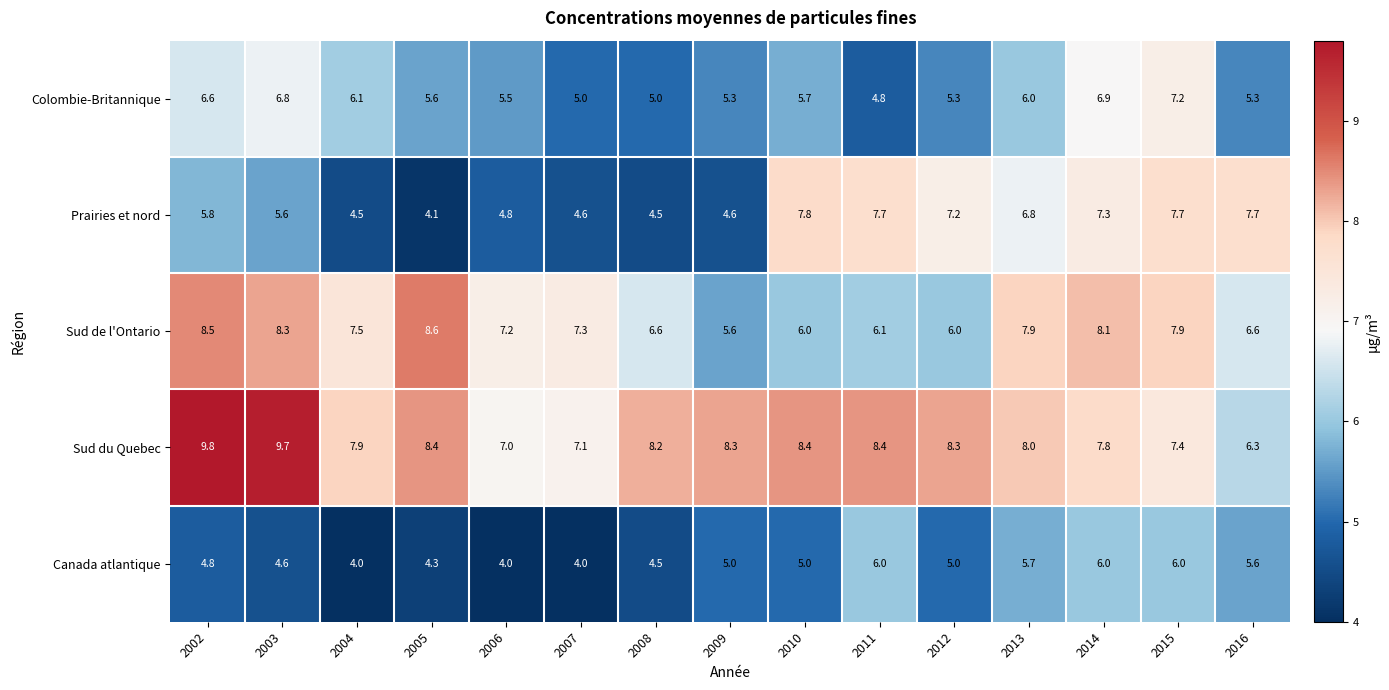

What is the lowest value of the Colombie-Britannique series?

4.8